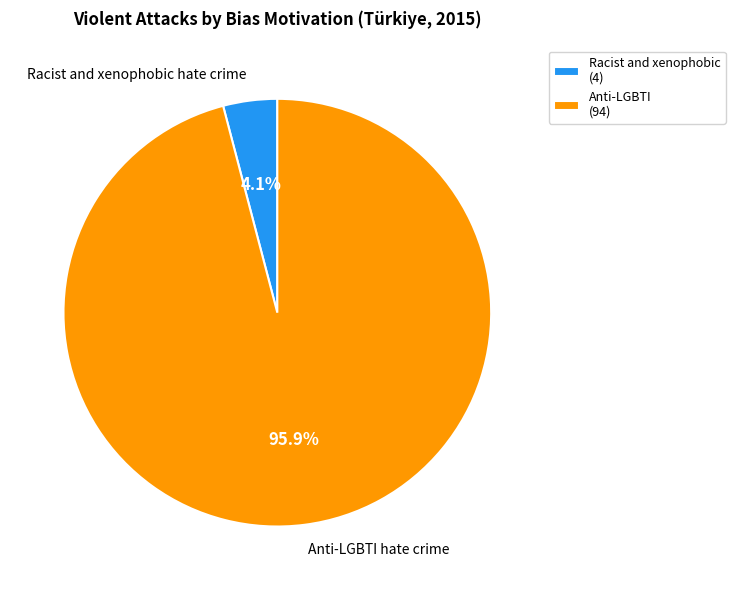

Is Anti-LGBTI hate crime the majority of the pie?

Yes